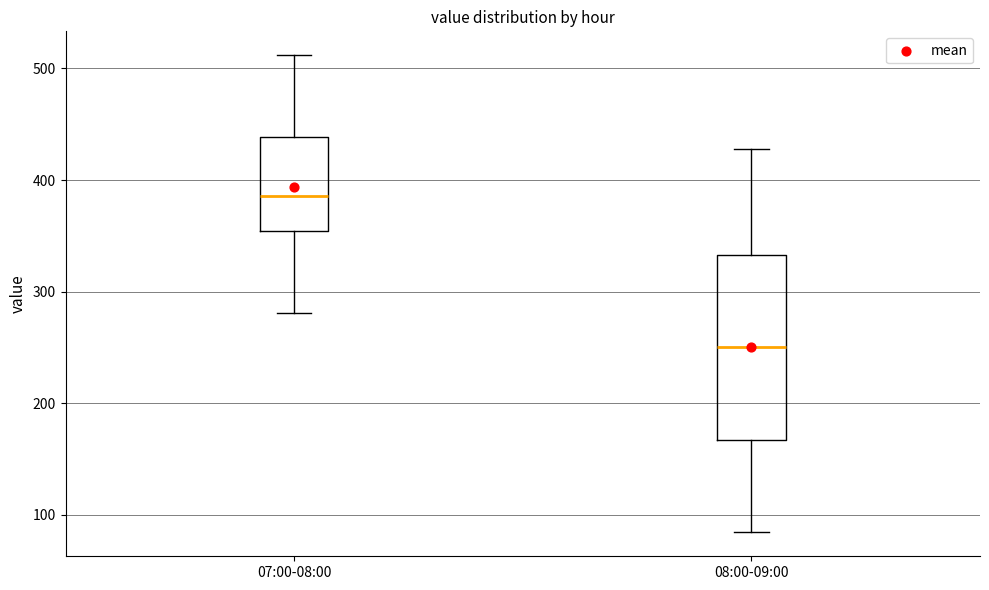

Which box's median line is the highest?

07:00-08:00